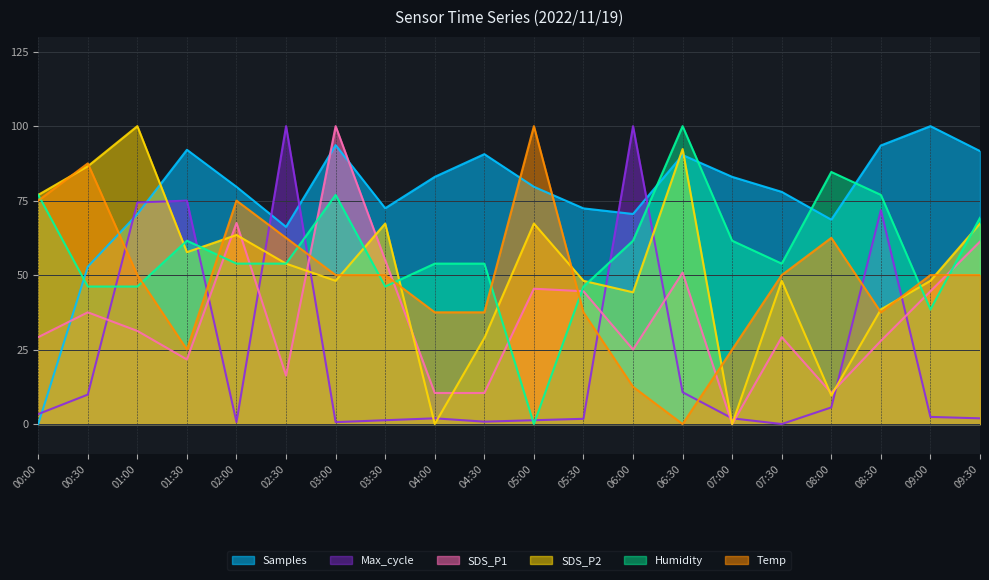

How many data points in Max_cycle are above 2?

10